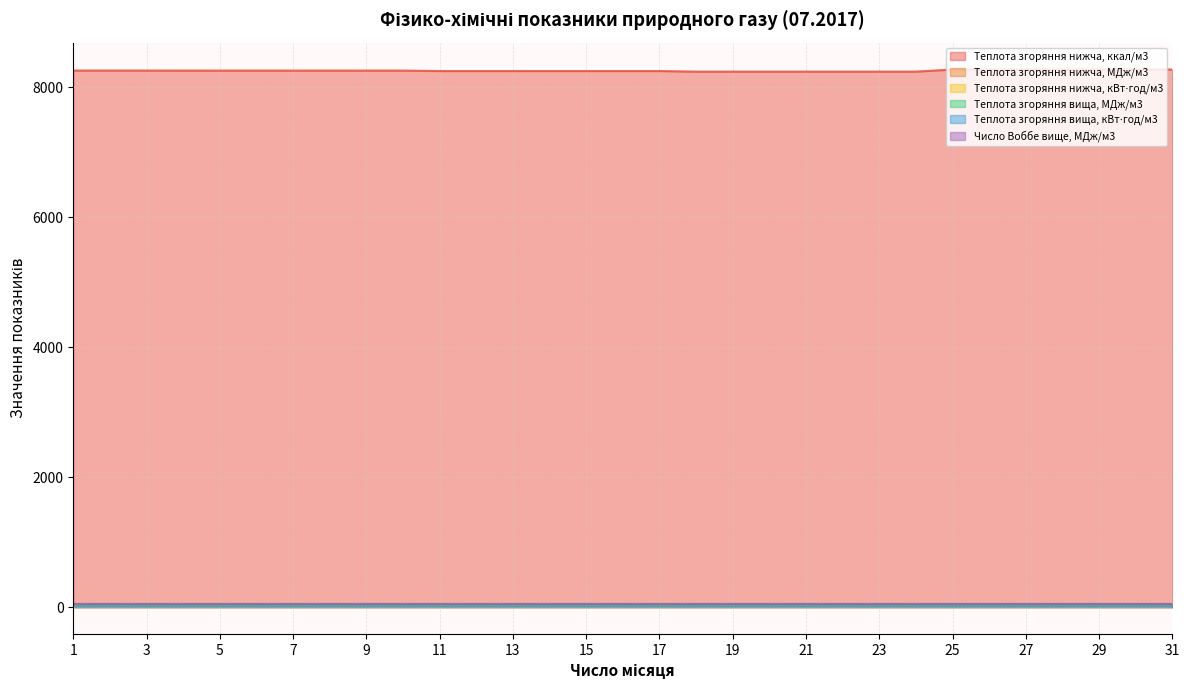

Rank the categories by Теплота згоряння нижча, ккал/м3 value from lowest to highest.

18, 19, 20, 21, 22, 23, 24, 11, 12, 13, 14, 15, 16, 17, 4, 5, 6, 7, 8, 9, 10, 1, 2, 3, 25, 26, 27, 28, 29, 30, 31